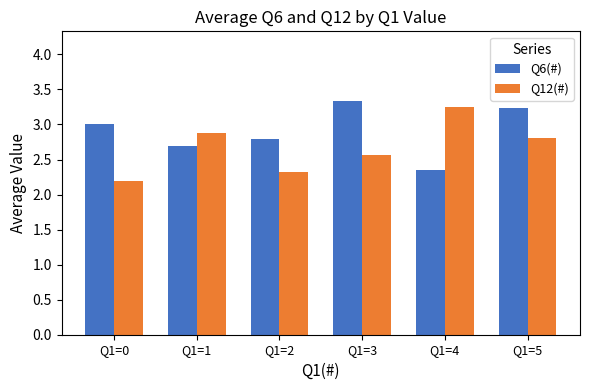

Rank the series at Q1=4 from highest to lowest value.

Q12(#), Q6(#)